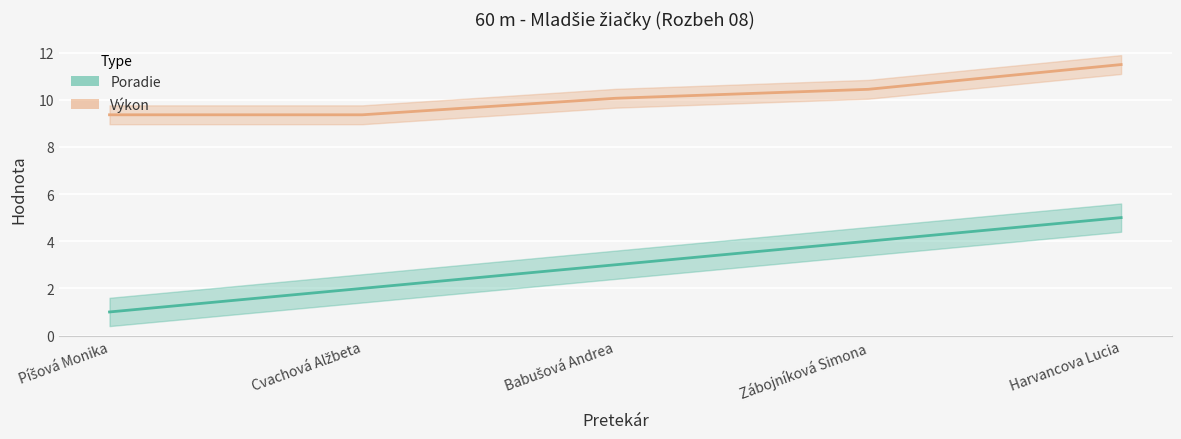

Which has a higher value, Píšová Monika or Cvachová Alžbeta?

Cvachová Alžbeta